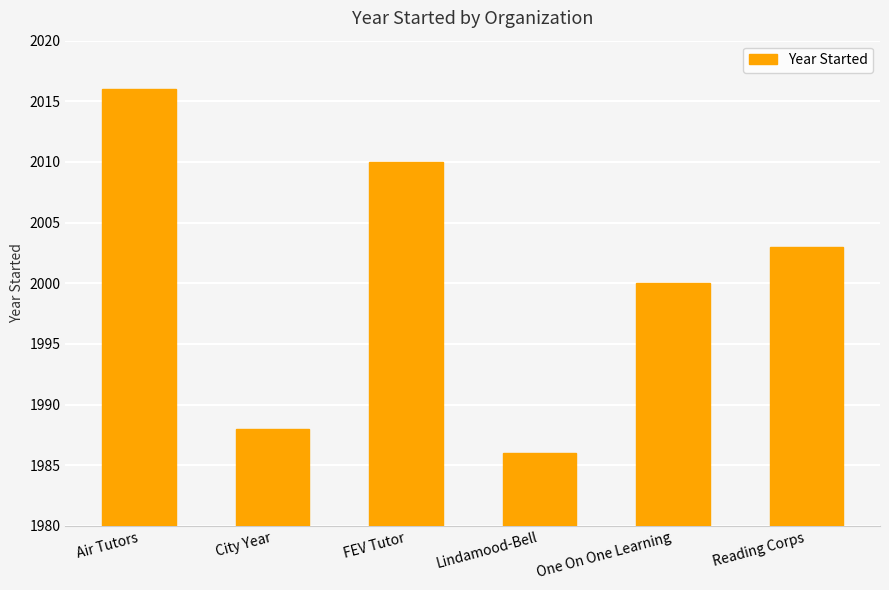

What is the sum of all values?

12003